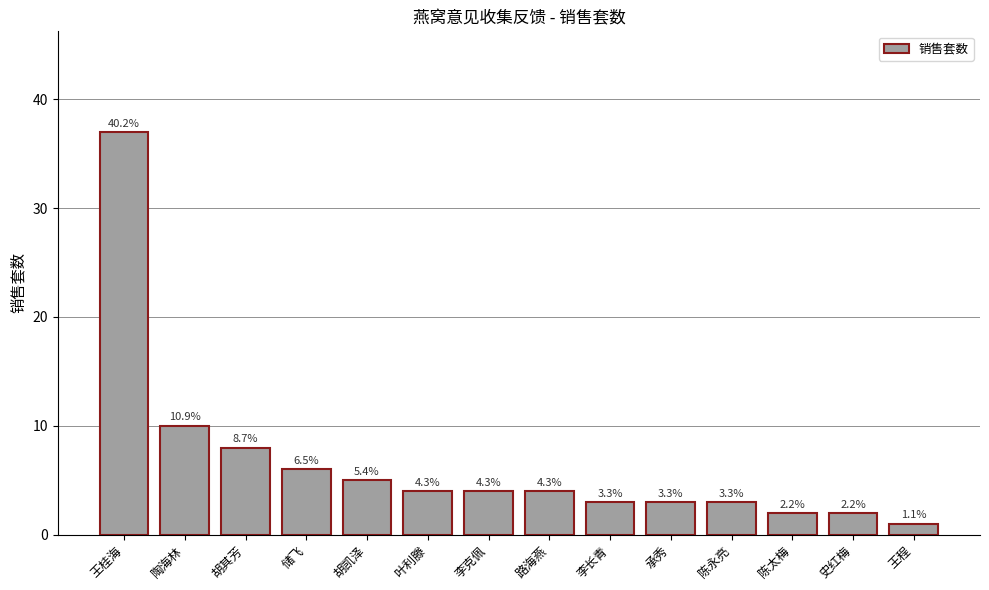

Are the bars horizontal?

No